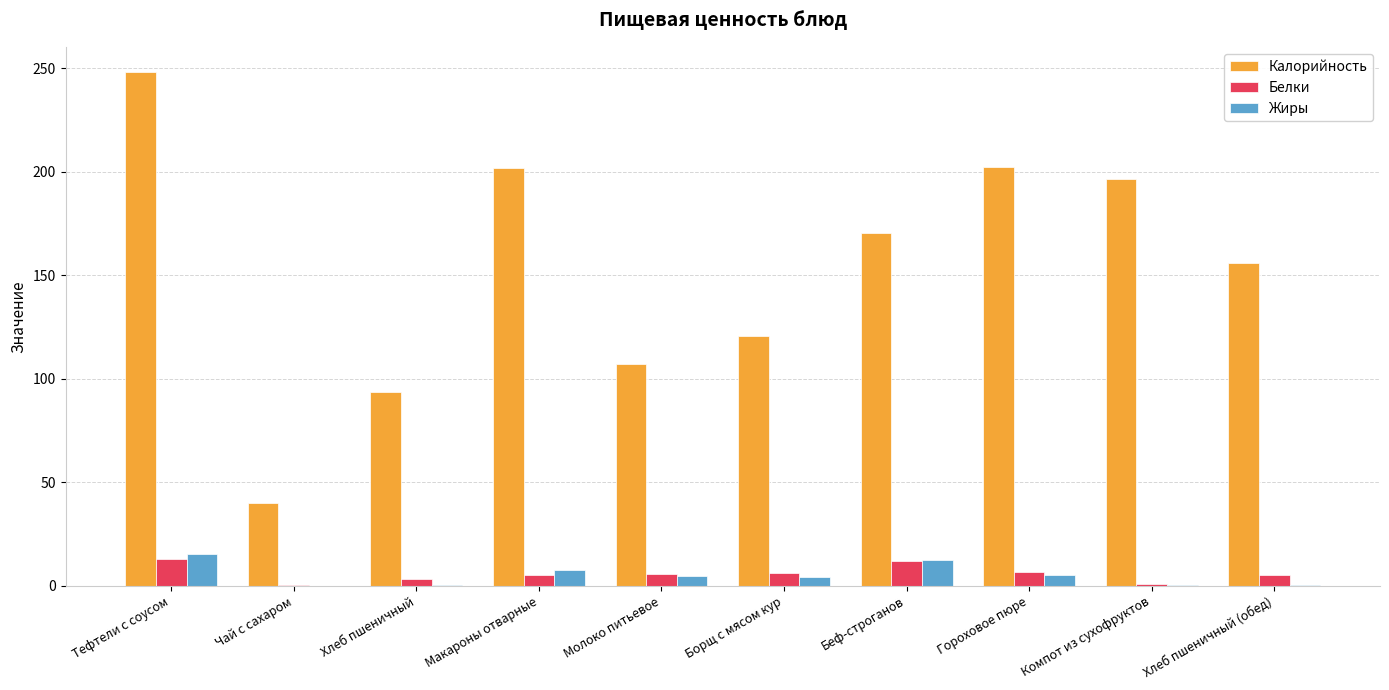

Which series has the largest range (max minus min)?

Калорийность